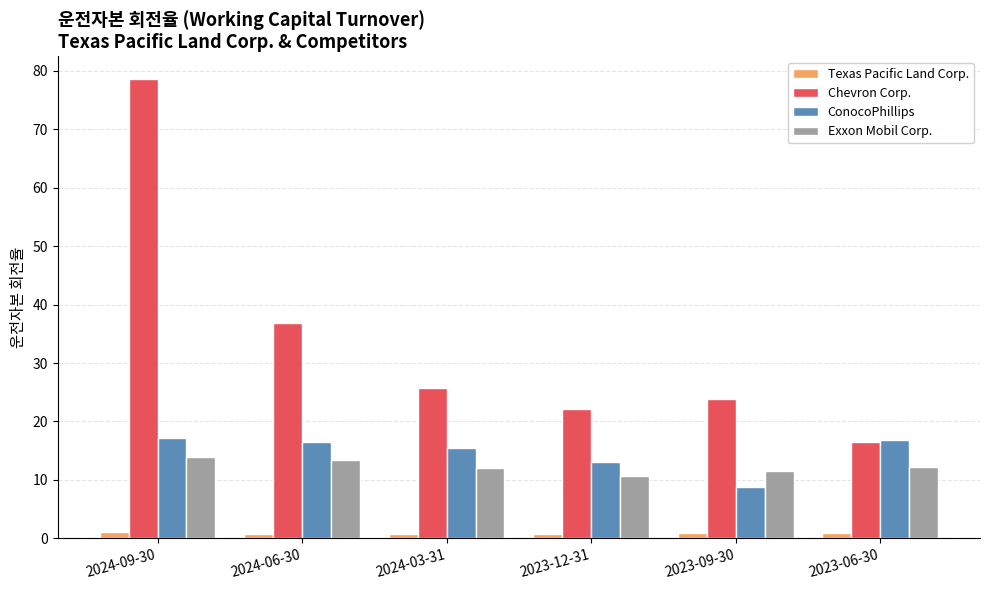

Is it true that Chevron Corp. equals 23.9 at 2023-09-30?

True